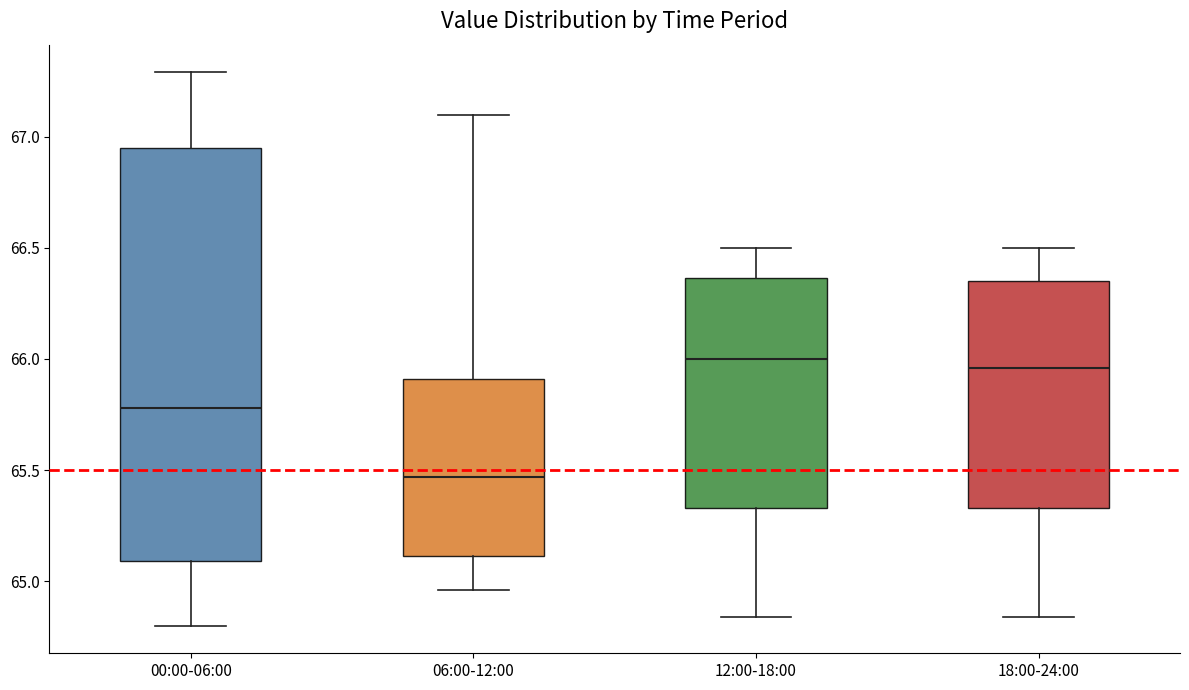

Which box's median line is the lowest?

06:00-12:00